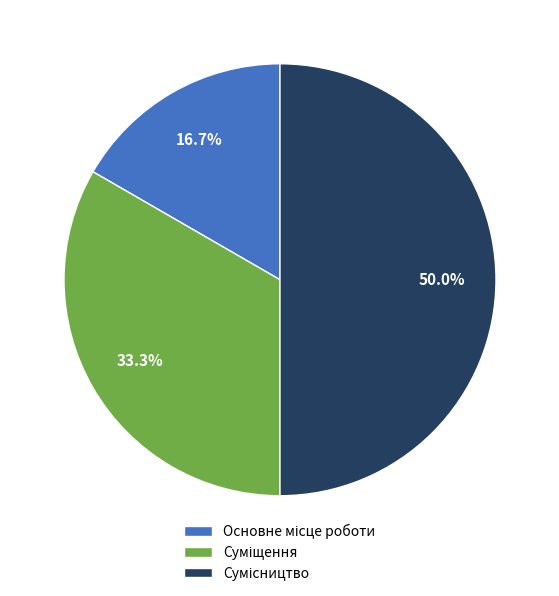

How many segments does this pie chart have?

3